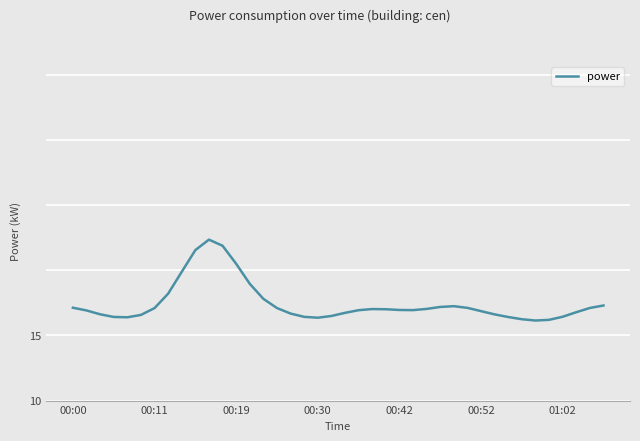

Is this an area chart (filled region under the line)?

No